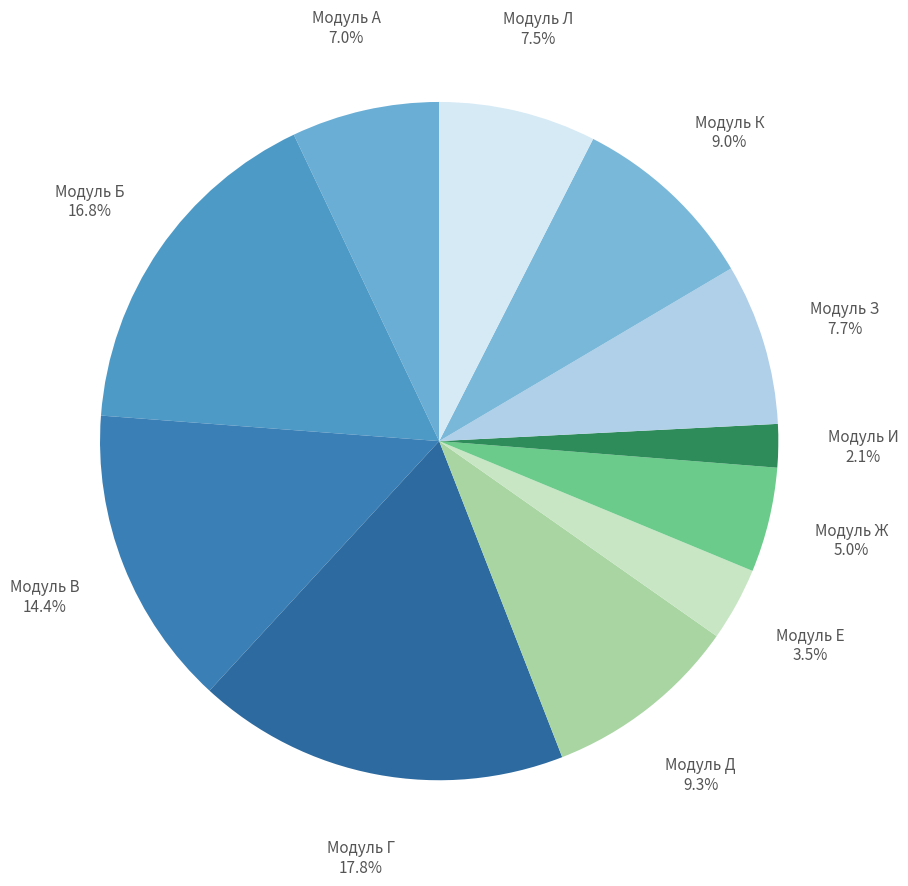

What percentage do Модуль Д and Модуль Г together represent?

27.1%